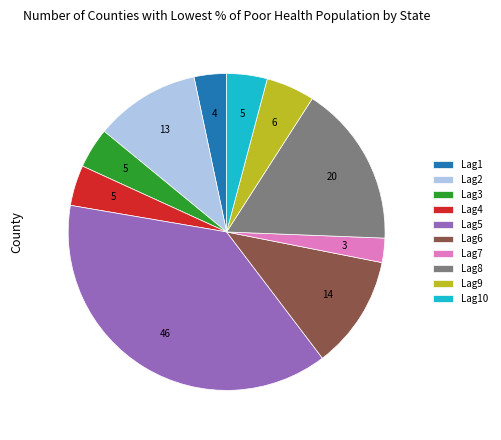

Which slice is the largest?

Lag5